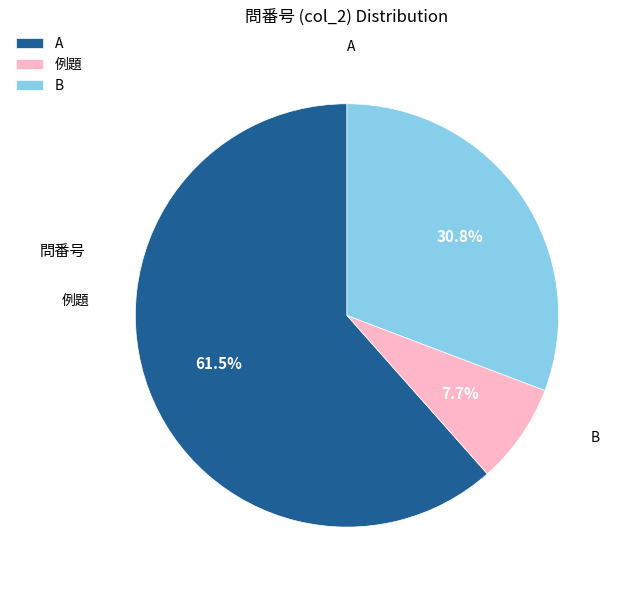

To the nearest percent, what is the difference between the largest and smallest slice percentages?

54%